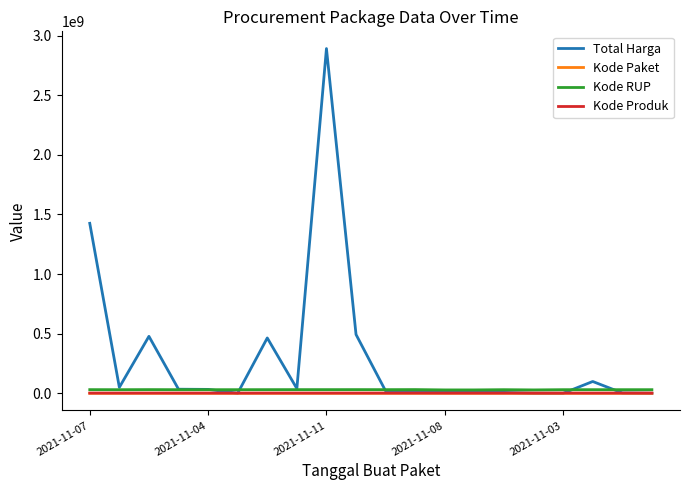

True or false: Kode RUP and Kode Produk cross at least once.

False